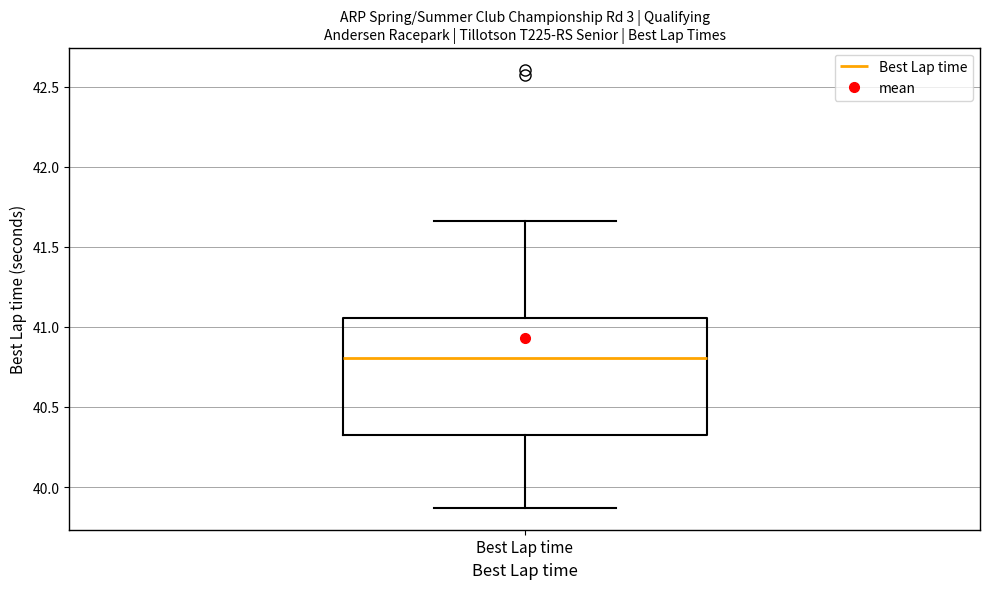

Where is the lower edge of the box for Best Lap time on the y-axis? The values are not printed on the chart, so give them approximately, as read against the axis.

40.30